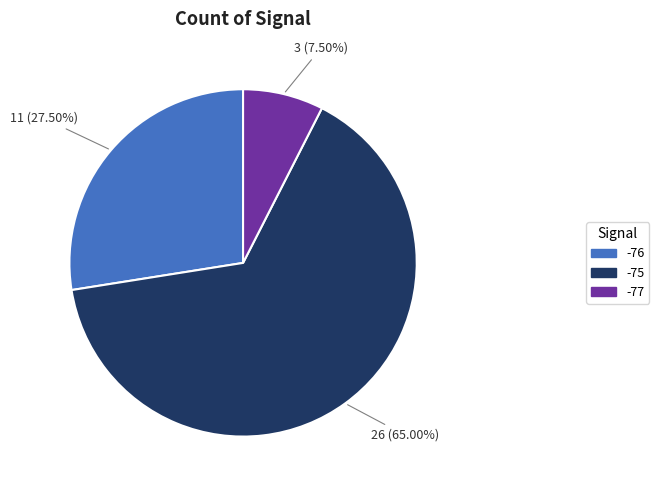

Does -76 represent more than half of the total?

No